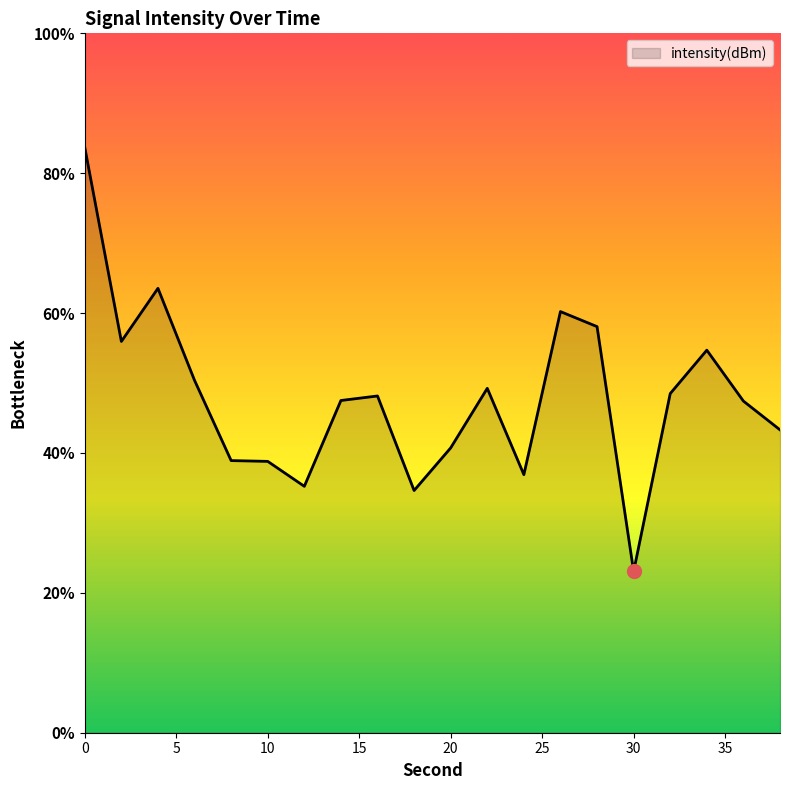

True or false: the data shows -173.4 at 12.

False